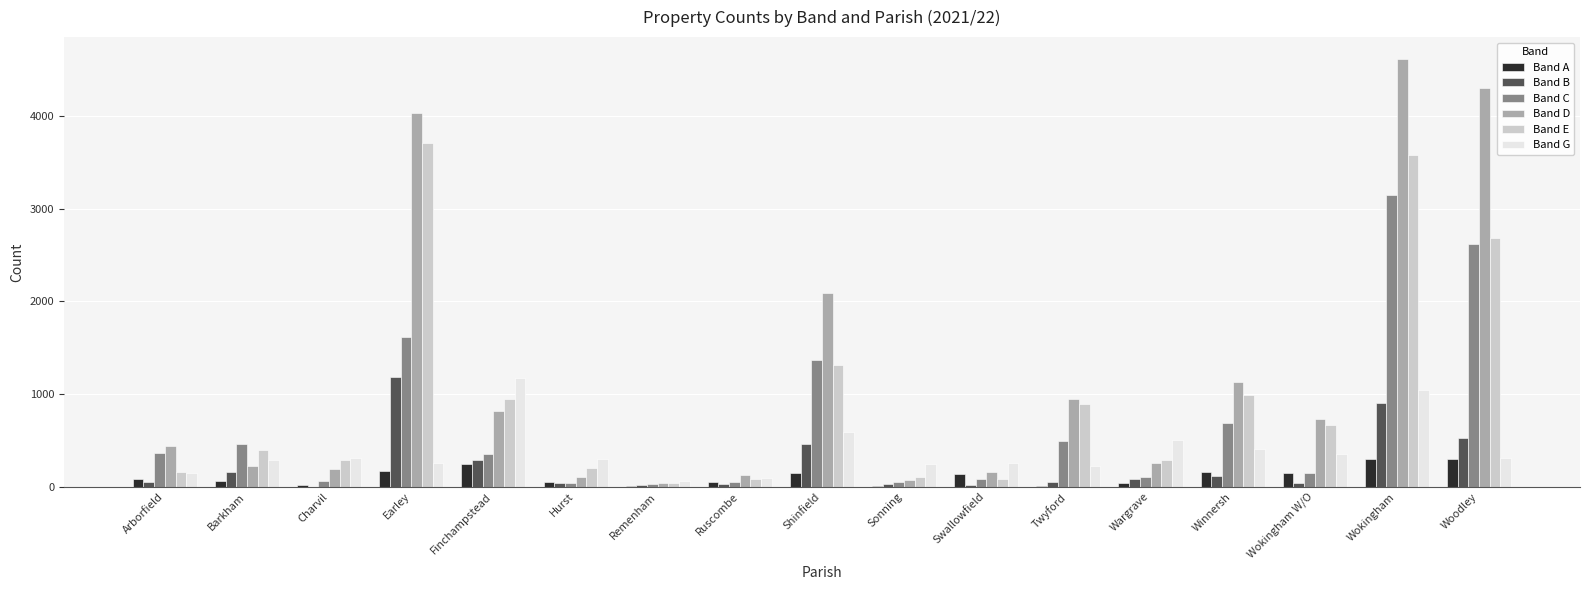

Is the value of Band E at Finchampstead greater than the value of Band A at Hurst?

Yes